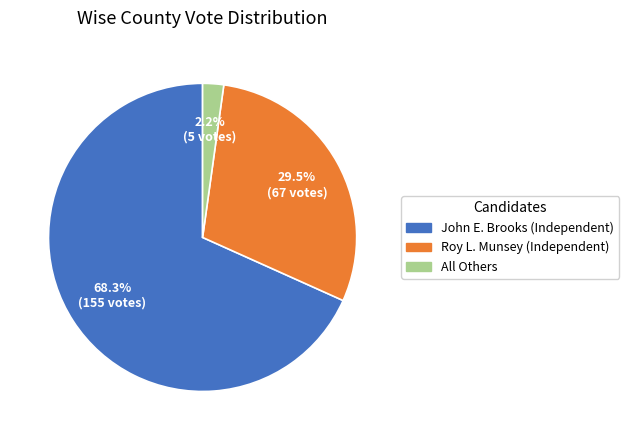

Is John E. Brooks (Independent) the majority of the pie?

Yes